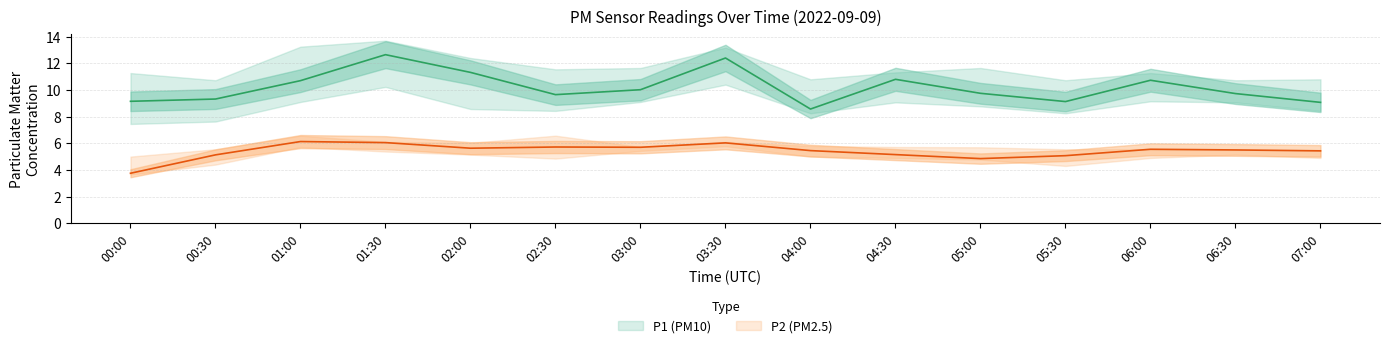

Does the chart display data point markers on the line(s)?

No